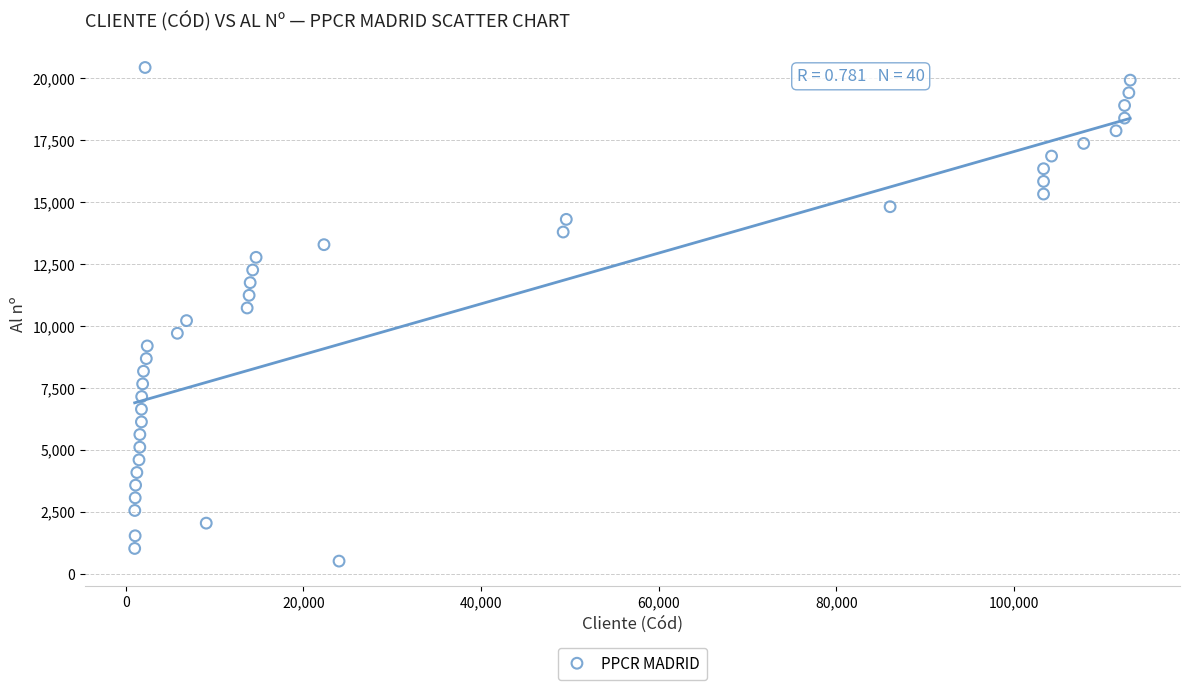

What is the range of X values (max minus min)?

112072